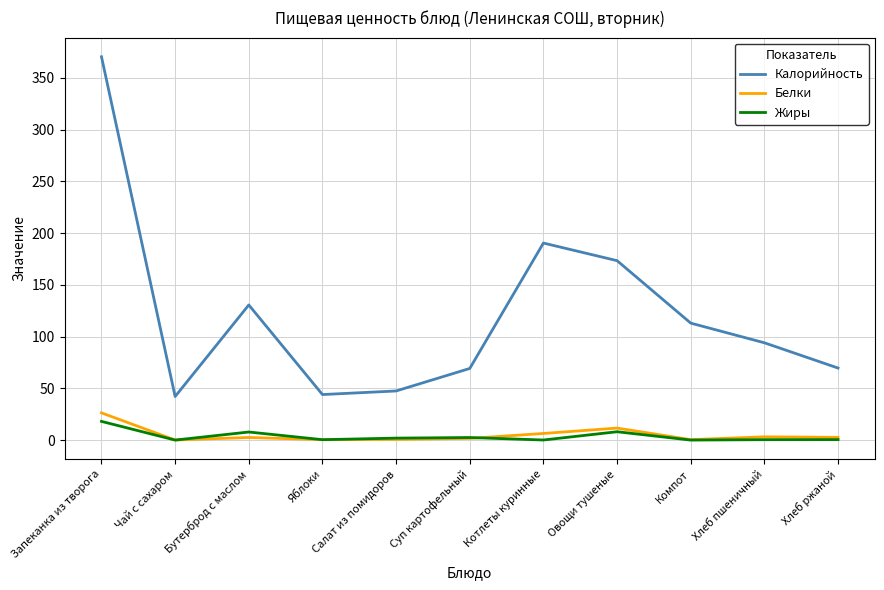

Which series has the widest spread of values?

Калорийность